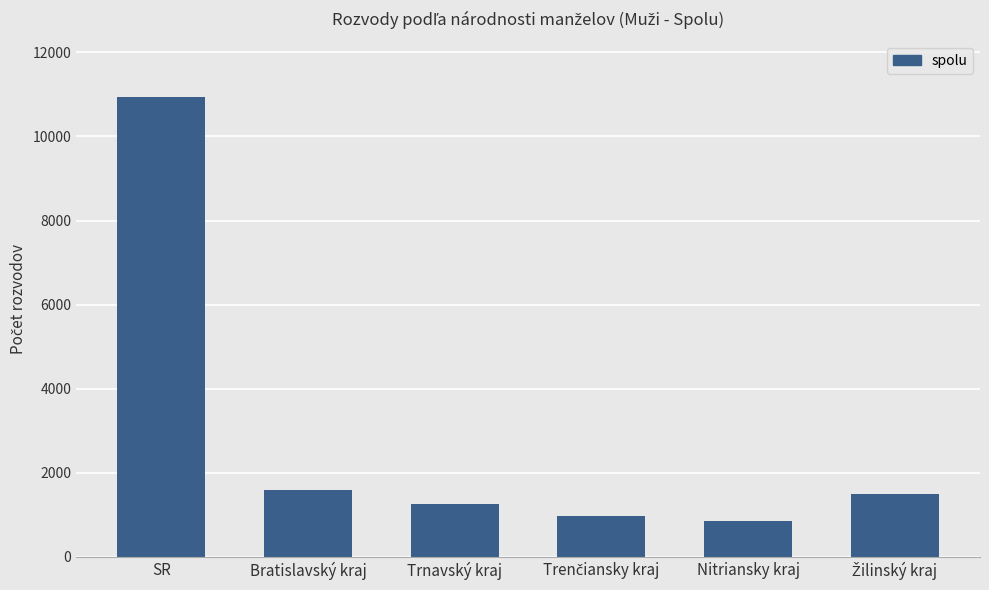

Approximately how many times larger is the value at Trnavský kraj compared to Nitriansky kraj?

1.5